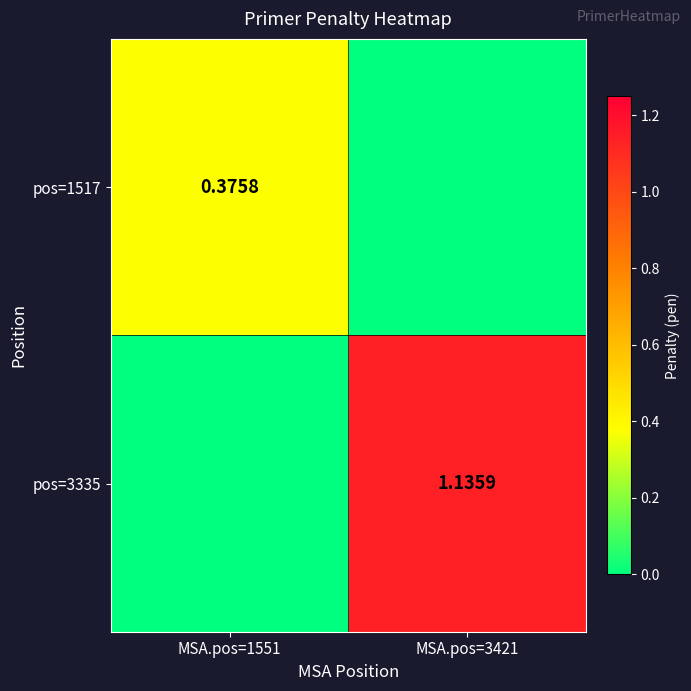

Between MSA.pos=1551 and MSA.pos=3421, which series saw the biggest shift?

pos=3335